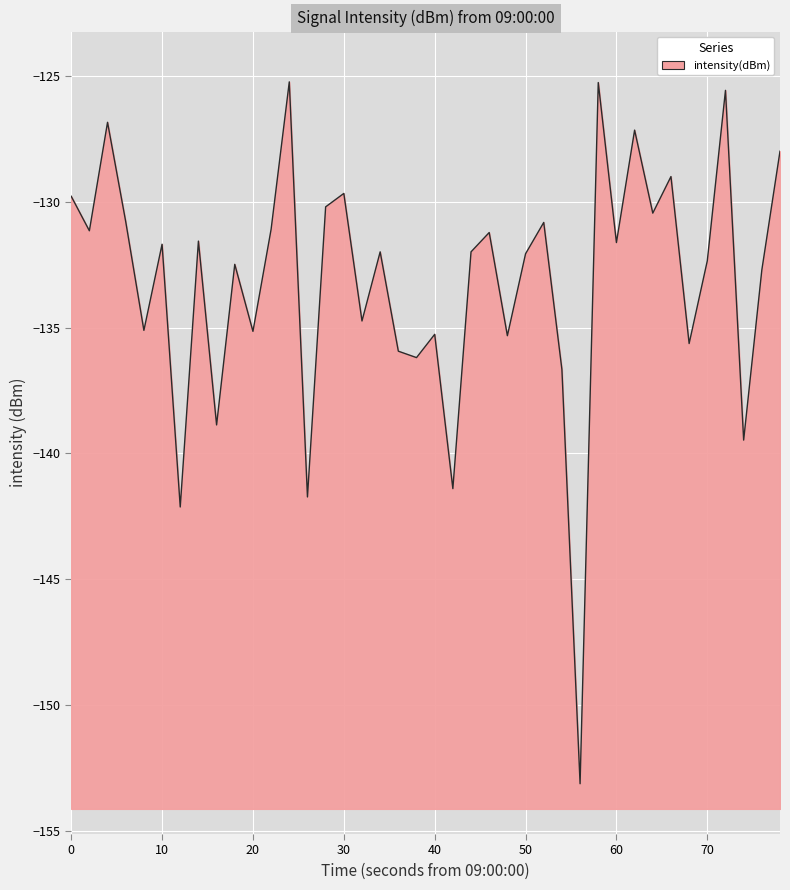

What is the minimum value shown in the chart?

-153.1